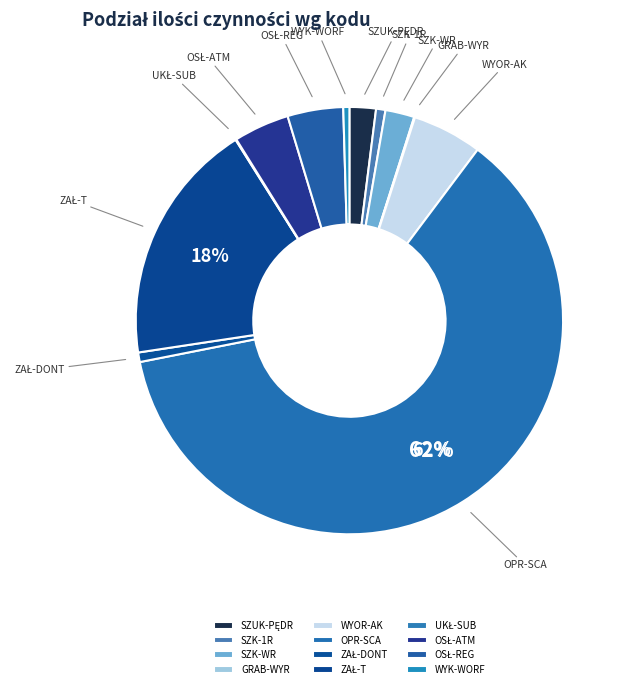

Which slice is the largest?

OPR-SCA